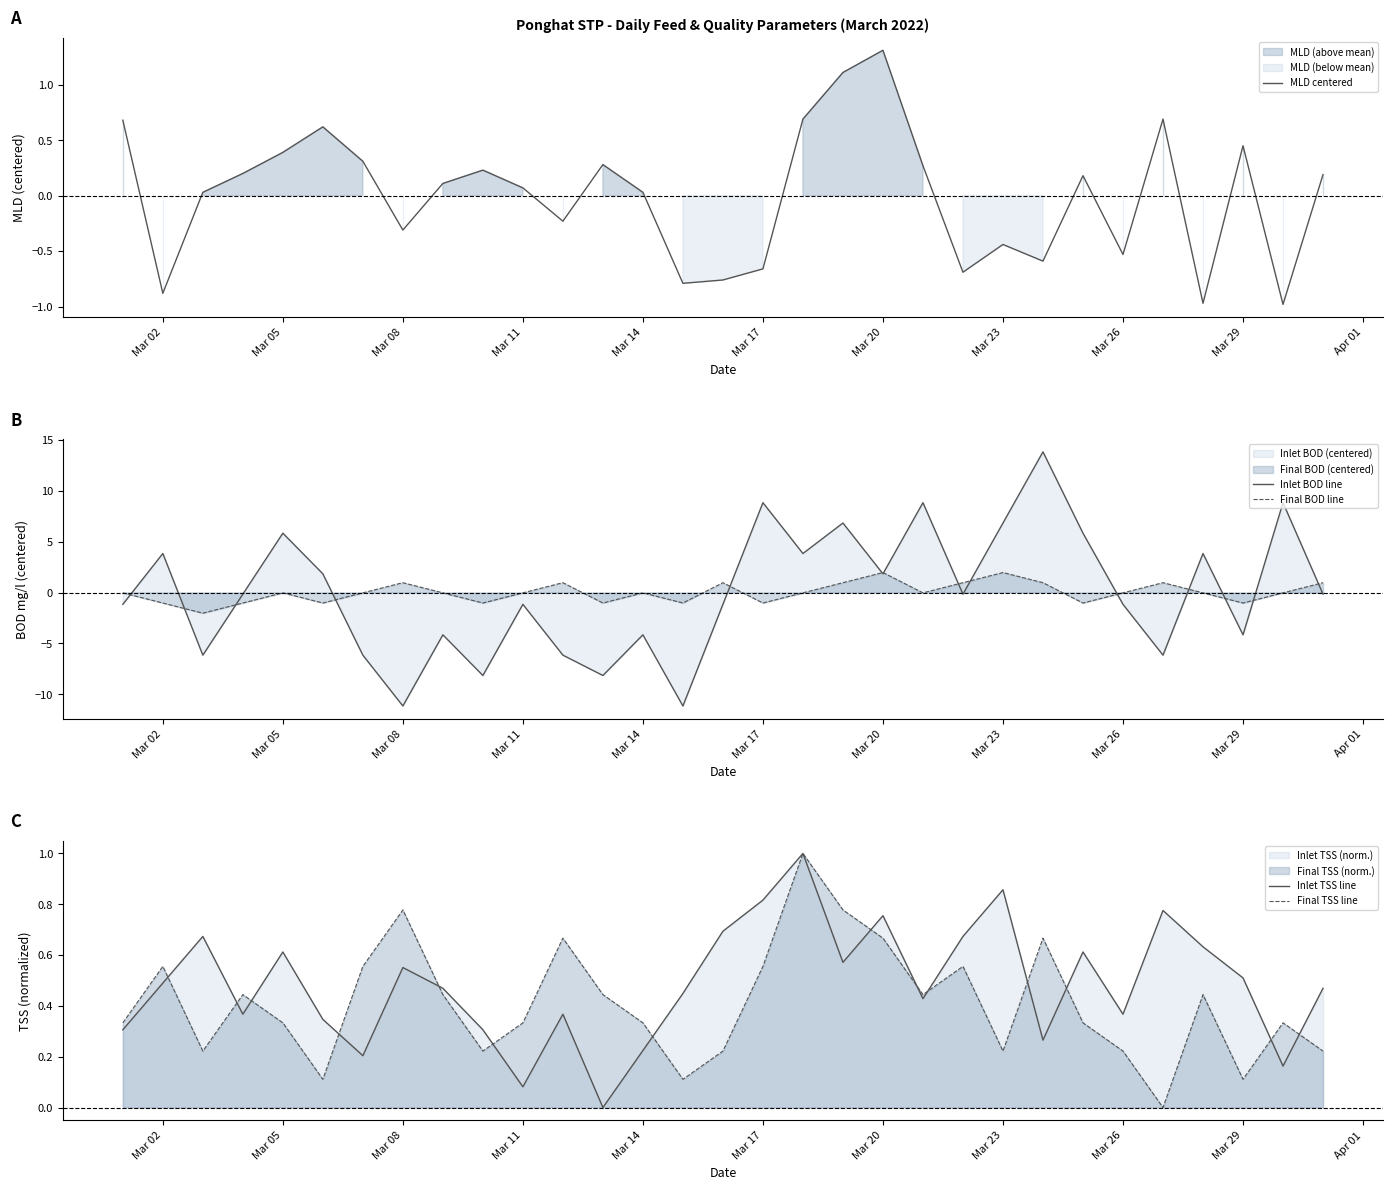

At which label does MLD centered reach its peak?

Mar 20